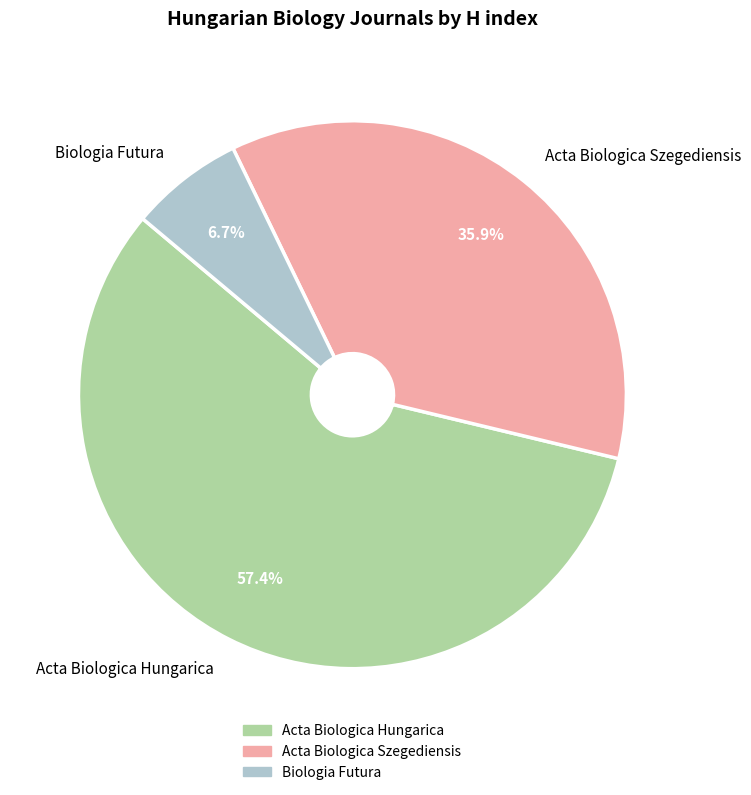

True or false: Acta Biologica Szegediensis accounts for 36% of the total.

True